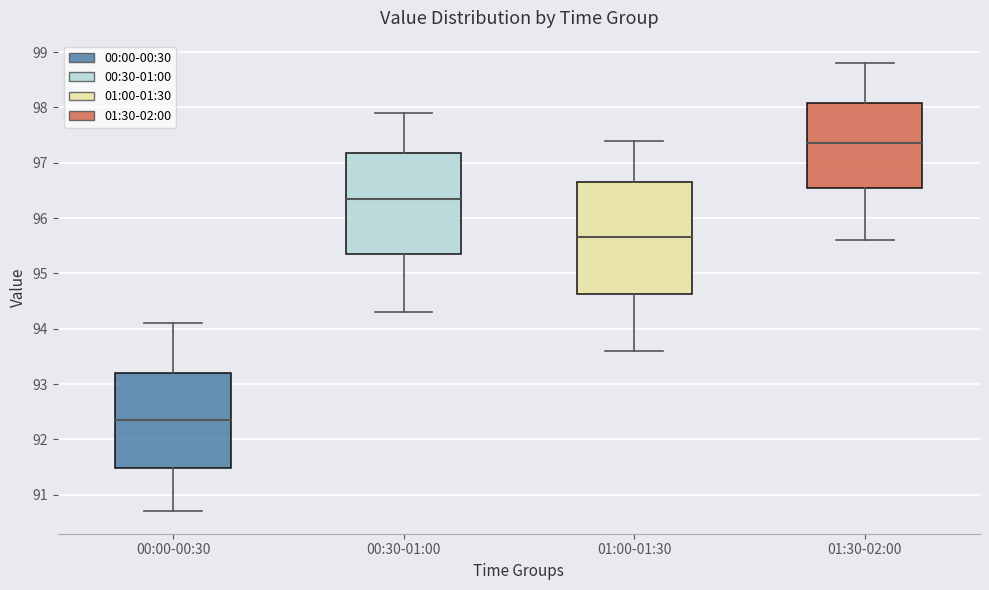

Comparing the boxes themselves (not the whiskers), which one is the tallest?

01:00-01:30